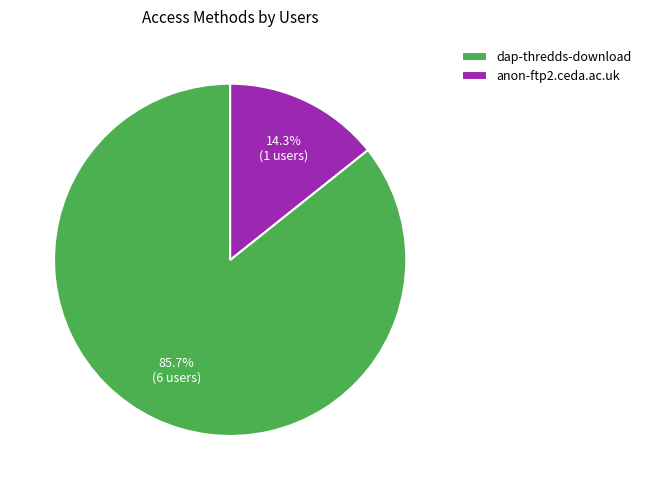

To the nearest percent, what is the average slice percentage?

50%